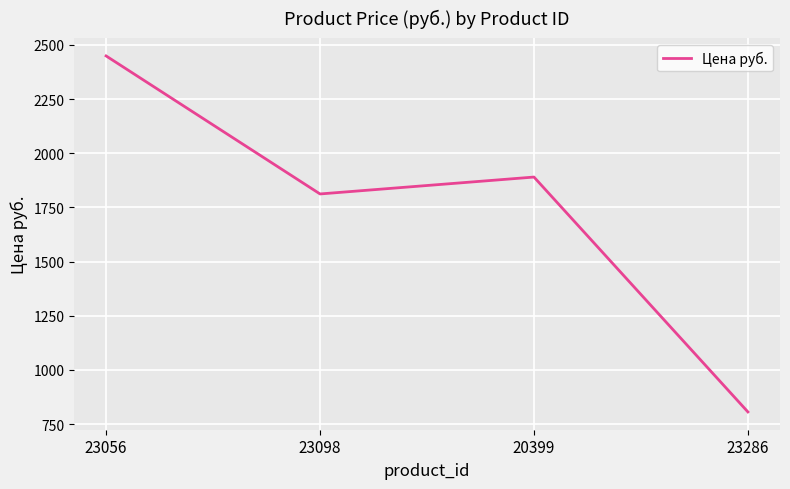

What is the minimum value shown in the chart?

806